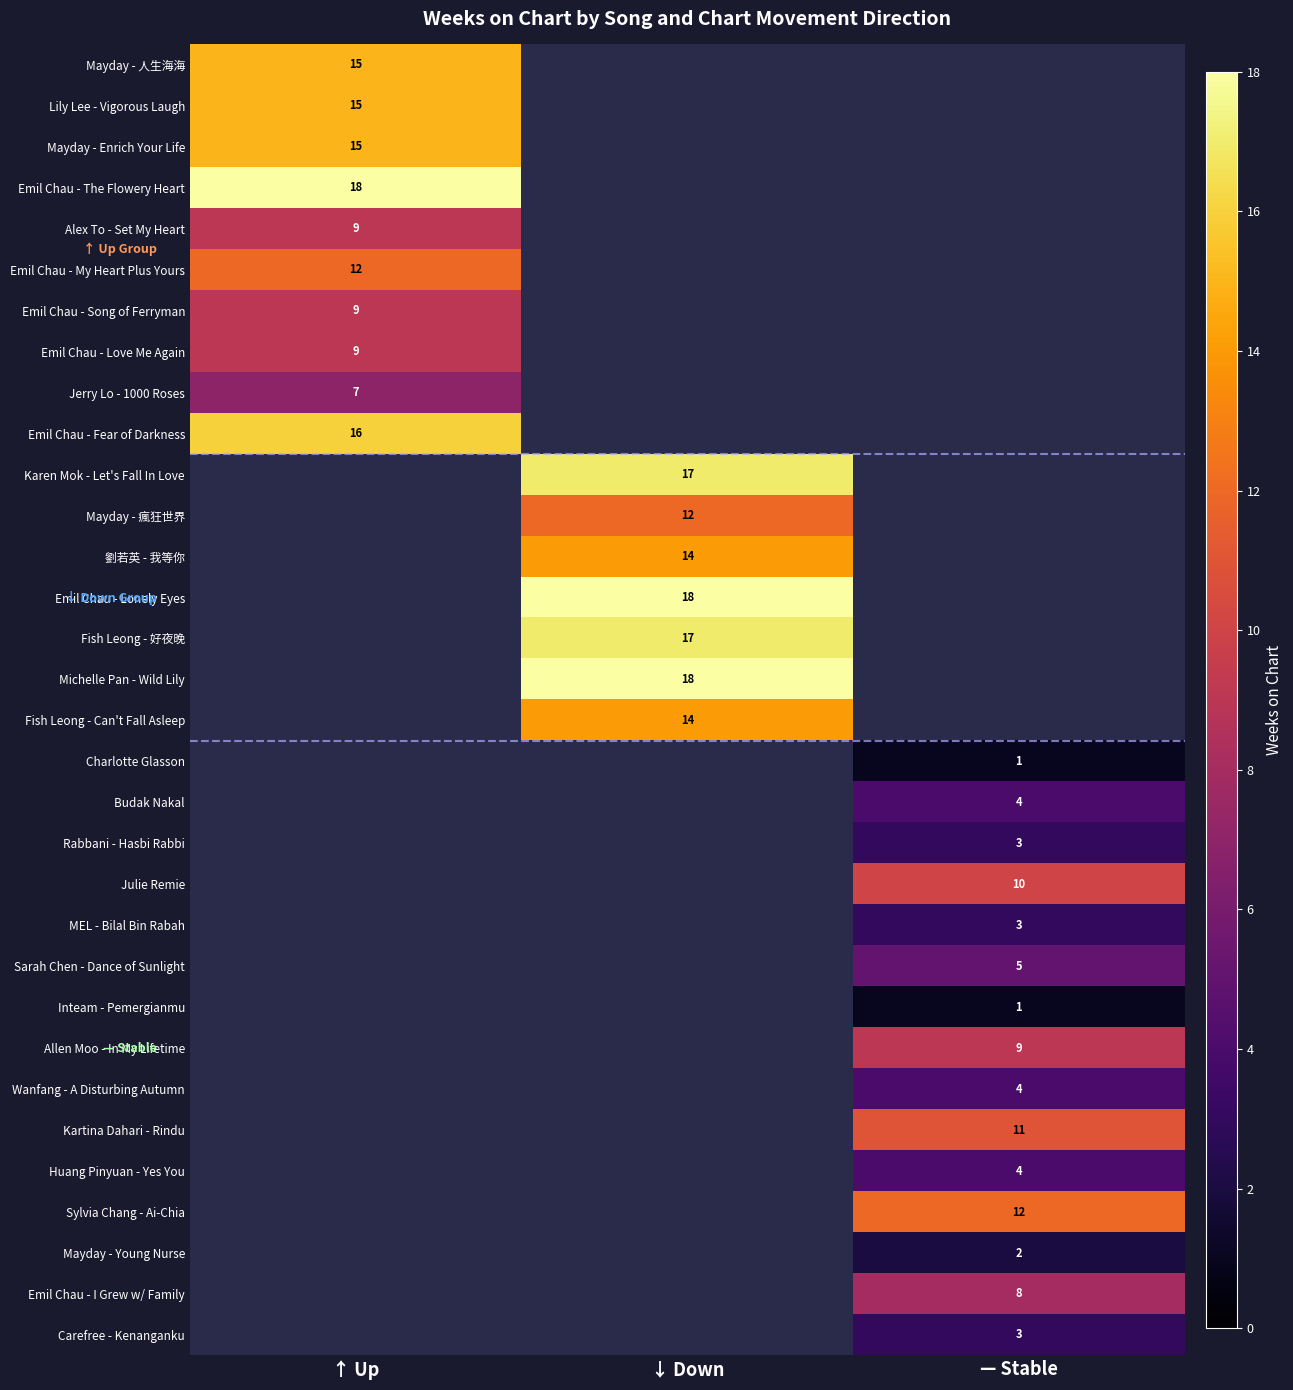

The value of Fish Leong - 好夜晚 at ↓ Down is 8. True or false?

False